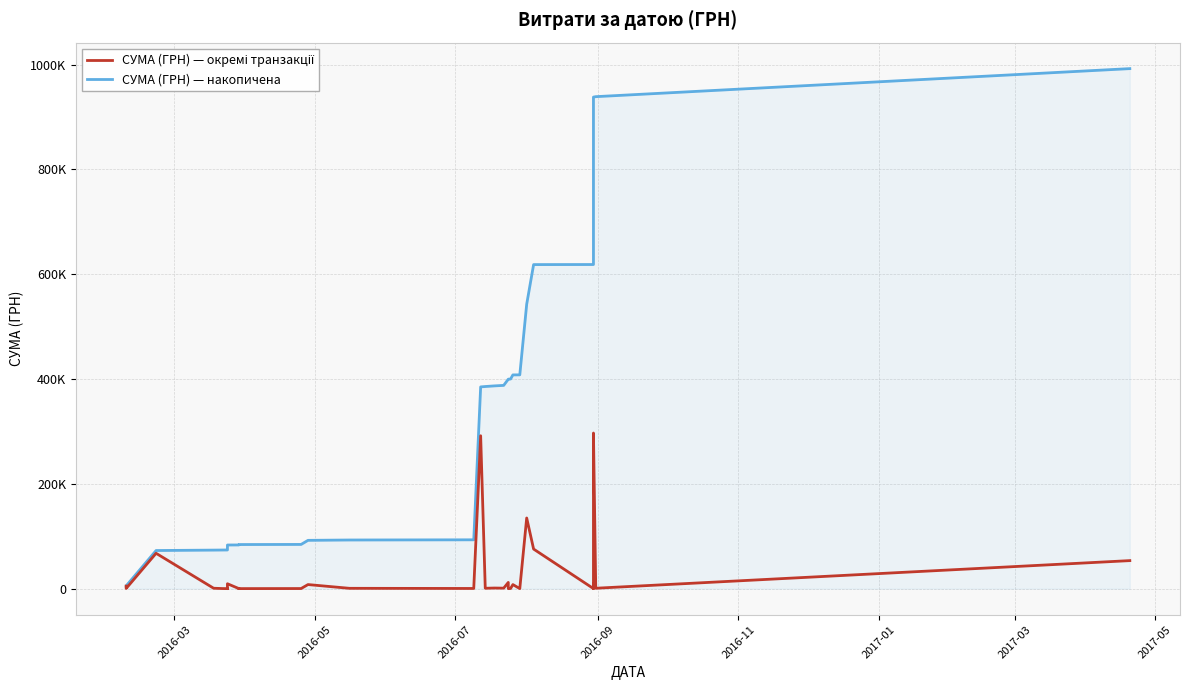

True or false: СУМА (ГРН) — накопичена has more than 0 points higher than both neighbors.

False